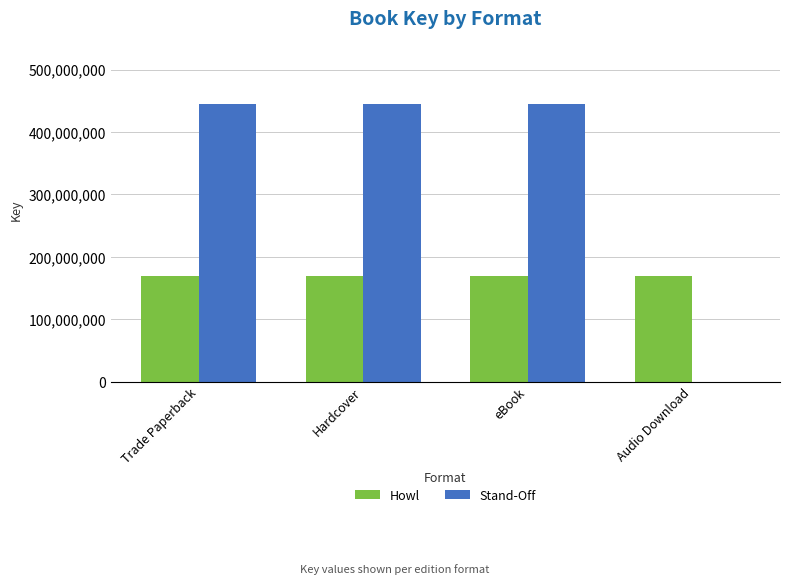

Is the value of Stand-Off at Trade Paperback greater than the value of Howl at Hardcover?

Yes